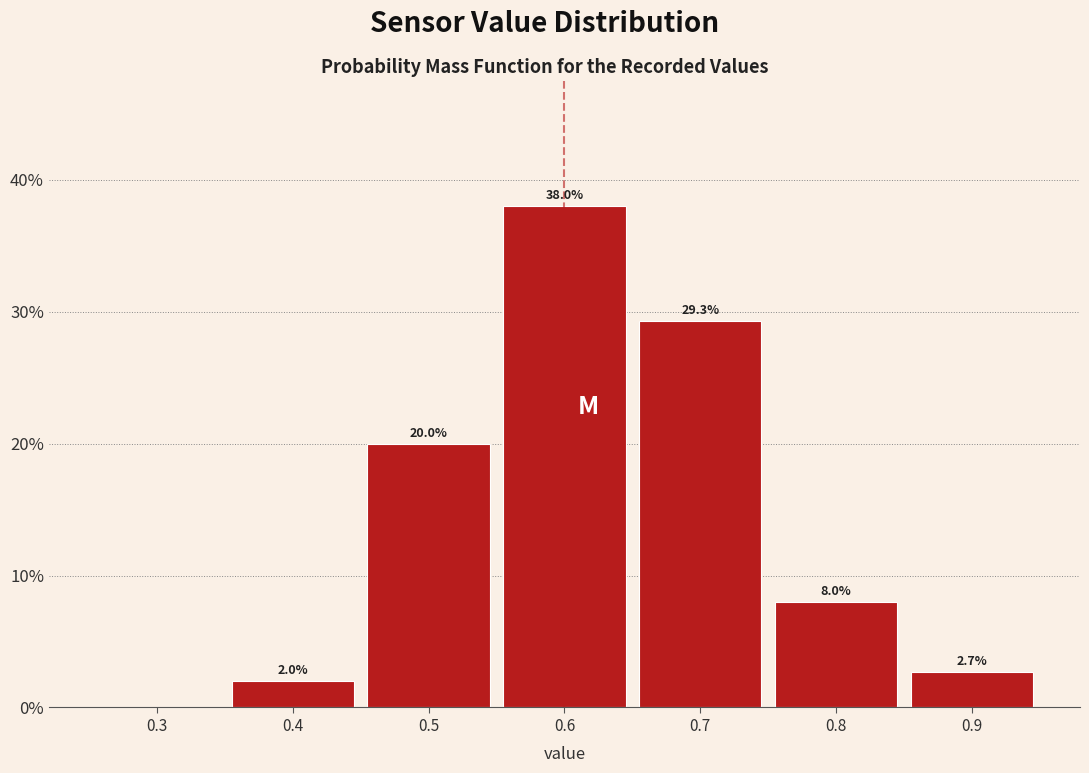

Which range on the x-axis has the tallest bar?

0.55 to 0.65